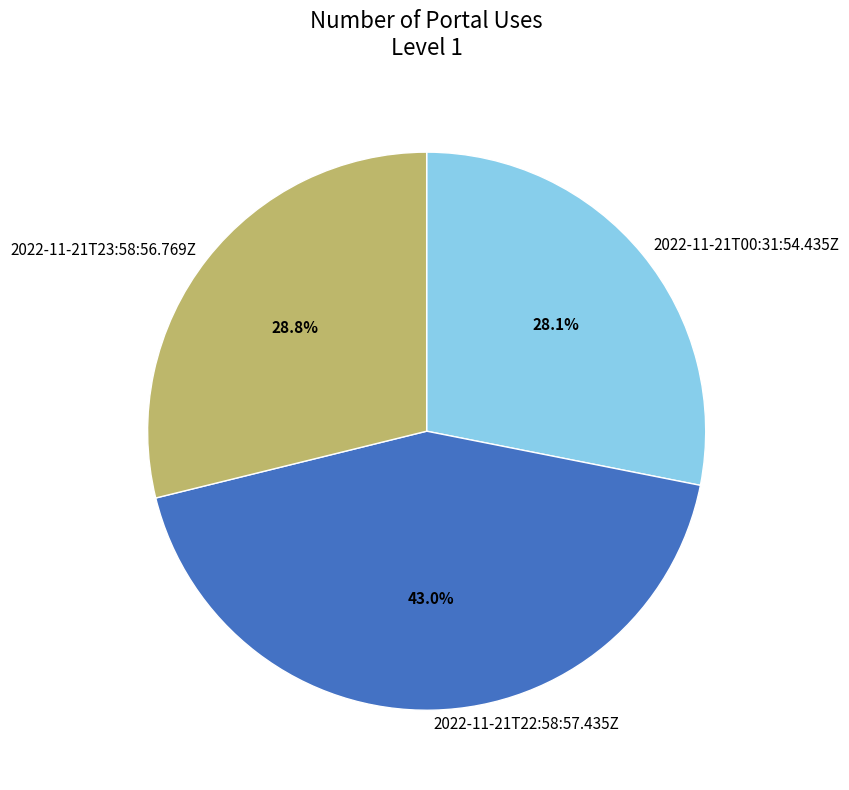

What is the total percentage of 2022-11-21T23:58:56.769Z and 2022-11-21T00:31:54.435Z?

57.0%